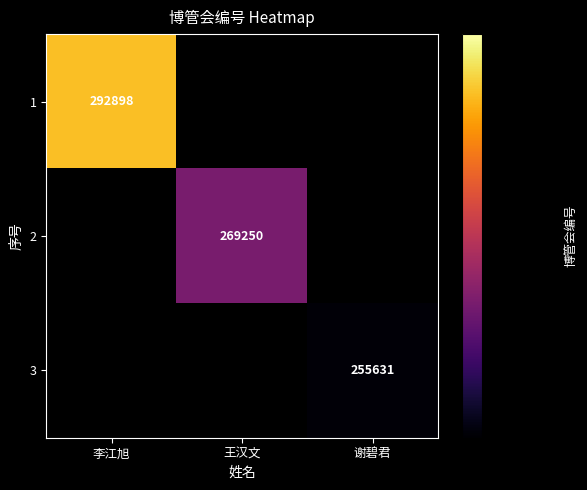

True or false: 2 has a value of 414418 at 王汉文.

False